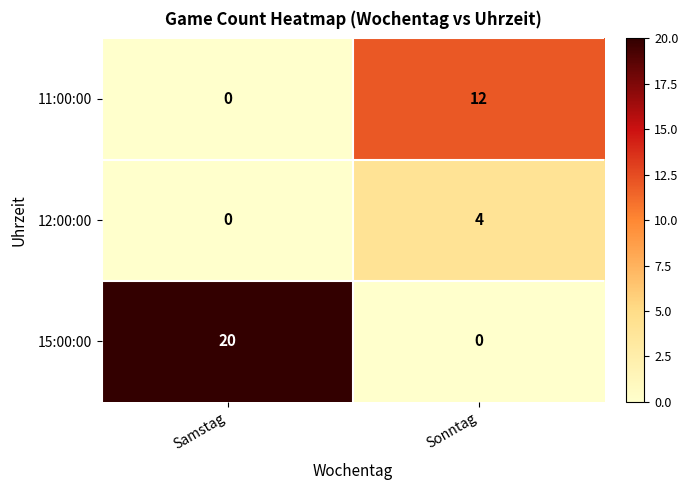

At which category is the sum across all series the highest?

Samstag